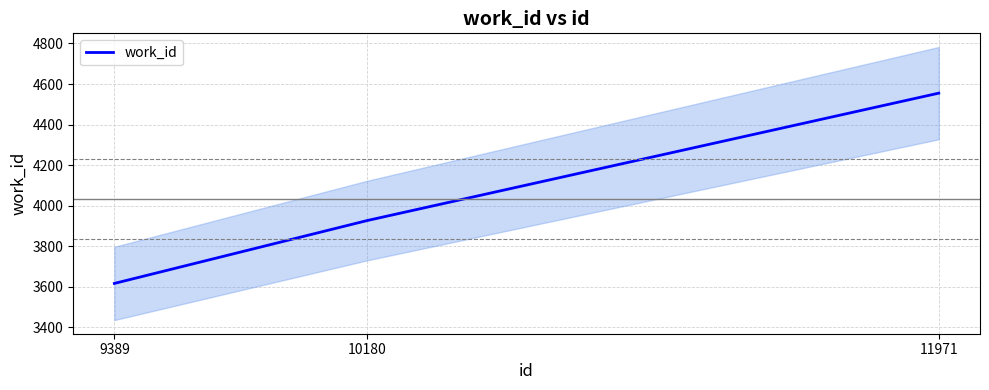

The chart shows a value of 3926 at 10180. True or false?

True